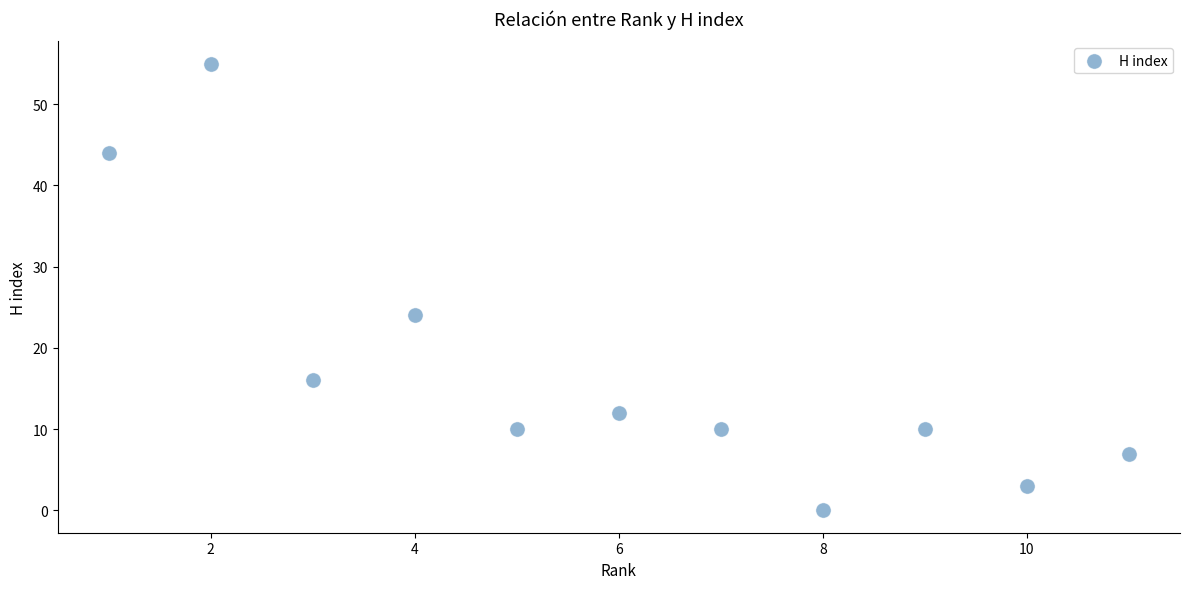

What Y value in the scatter plot is closest to 27?

24